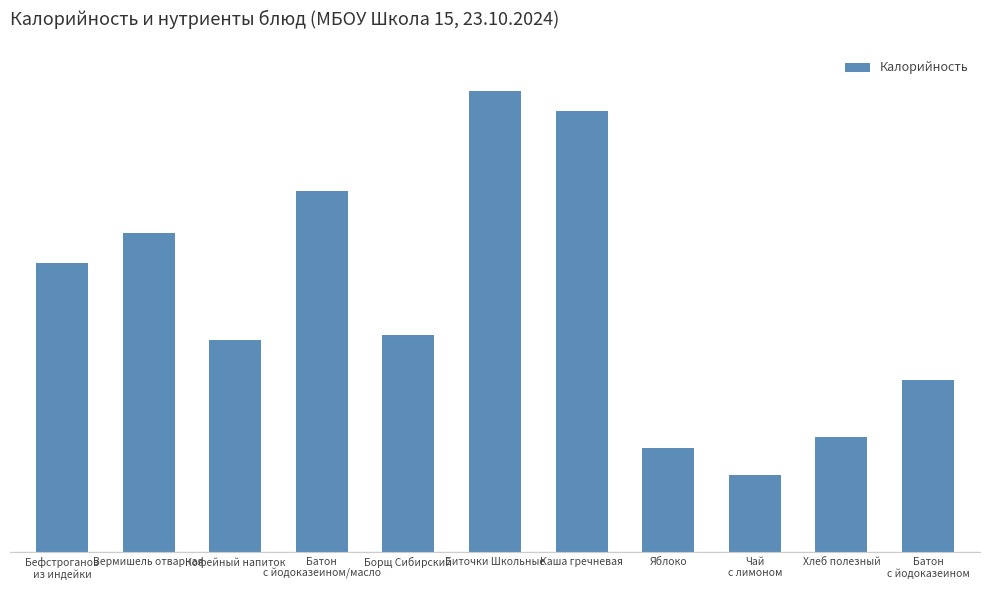

Does the chart contain any negative values?

No